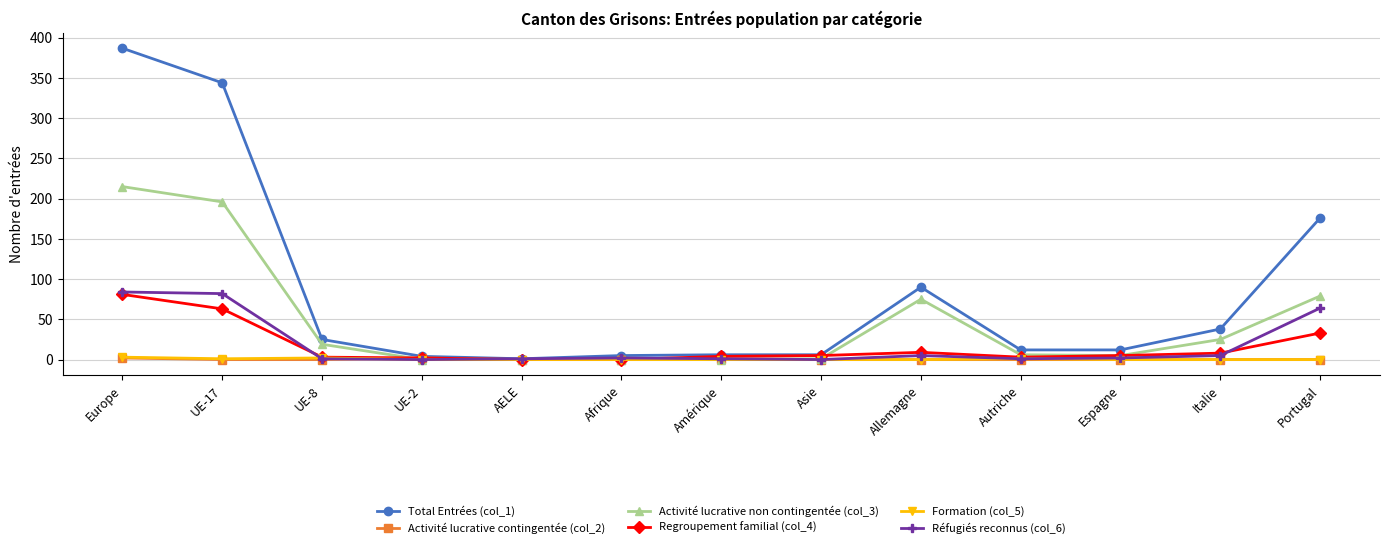

Where is Total Entrées (col_1) nearest to the value 194?

Portugal